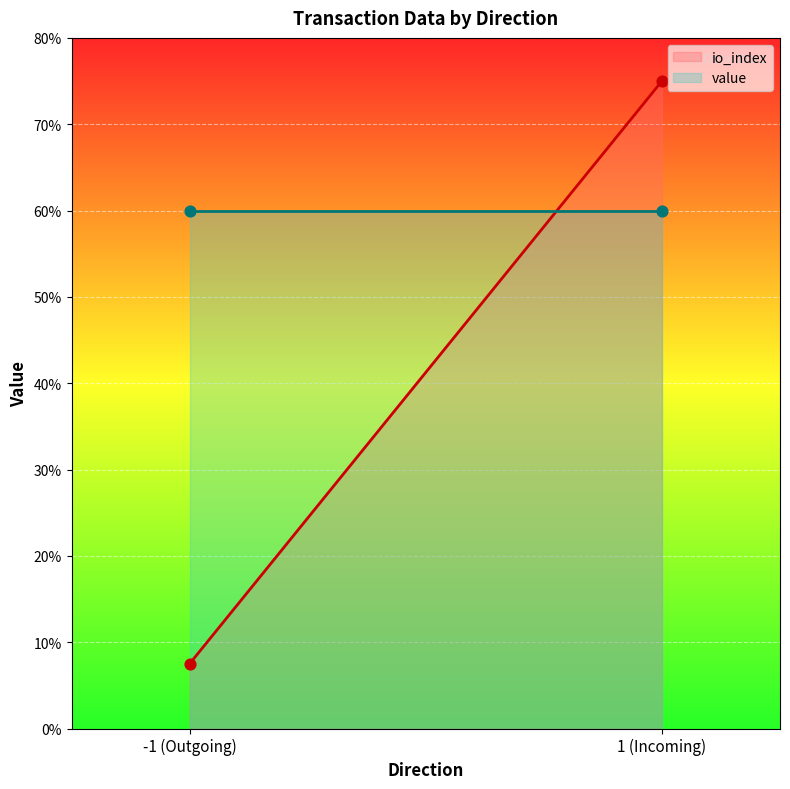

What are all the series names shown in the legend?

io_index, value